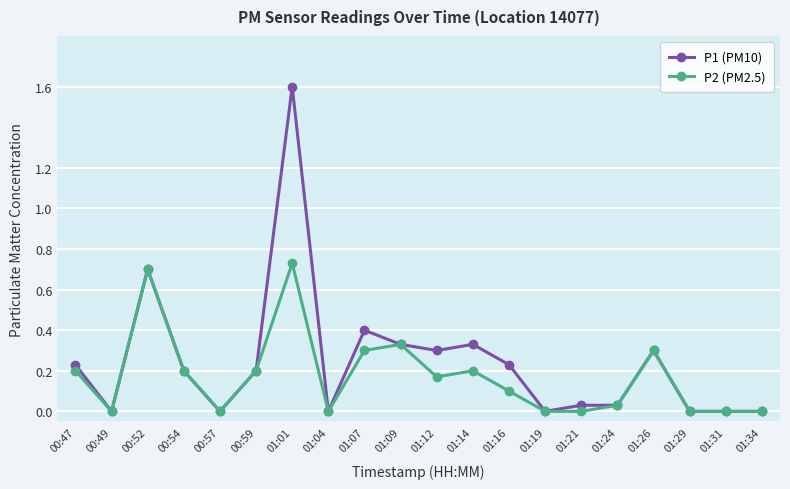

Is the value of P2 (PM2.5) at 00:54 greater than the value of P1 (PM10) at 01:04?

Yes